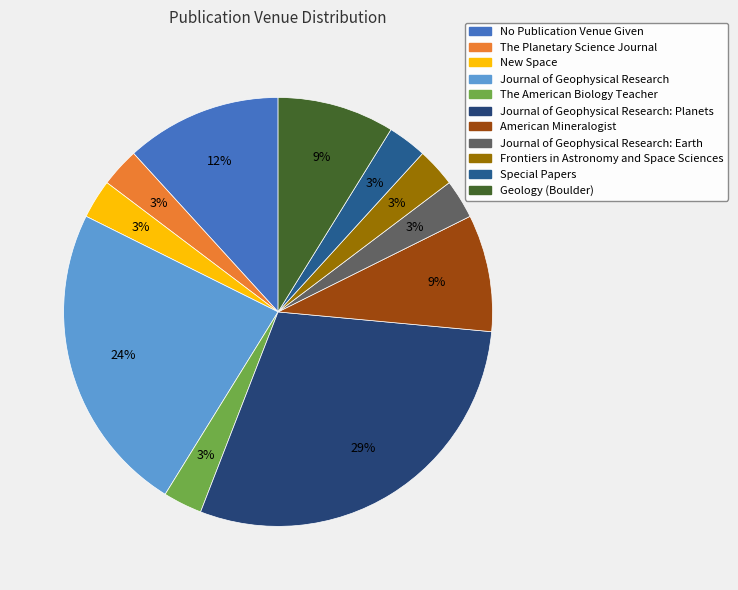

To the nearest percent, what is the difference between the Frontiers in Astronomy and Space Sciences and Journal of Geophysical Research slice percentages?

21%